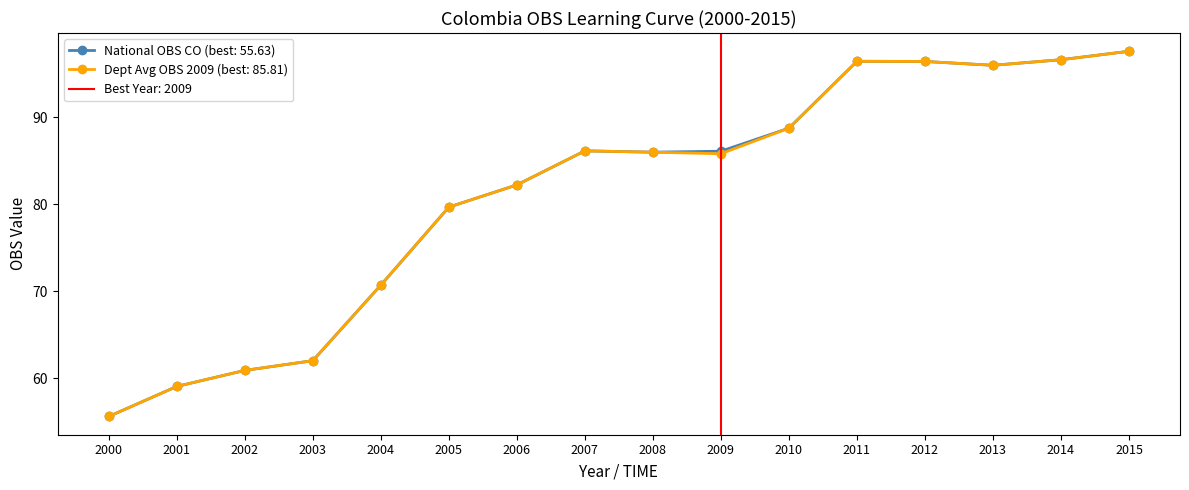

Between 2010 and 2004, which is larger?

2010